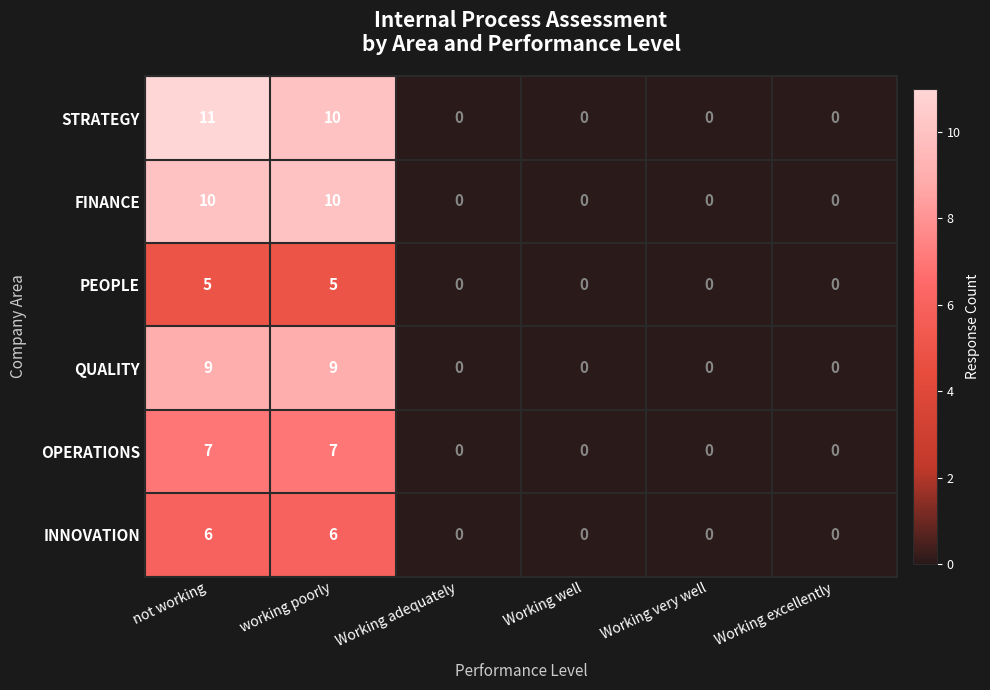

How many FINANCE values are between 0 and 10?

6